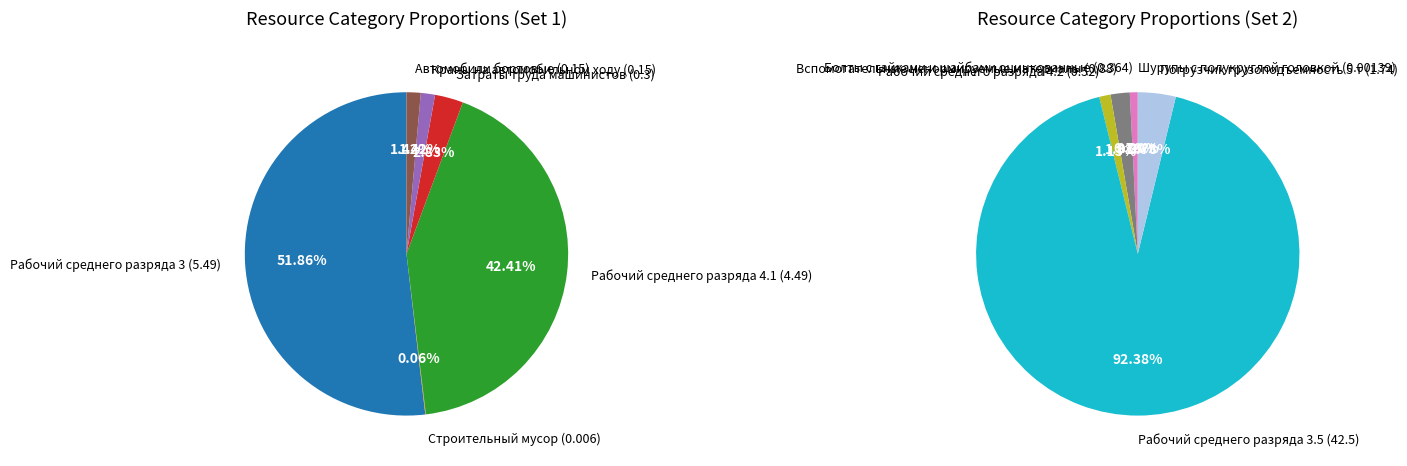

To the nearest percent, what portion does Рабочий среднего разряда 4.2 represent?

1%